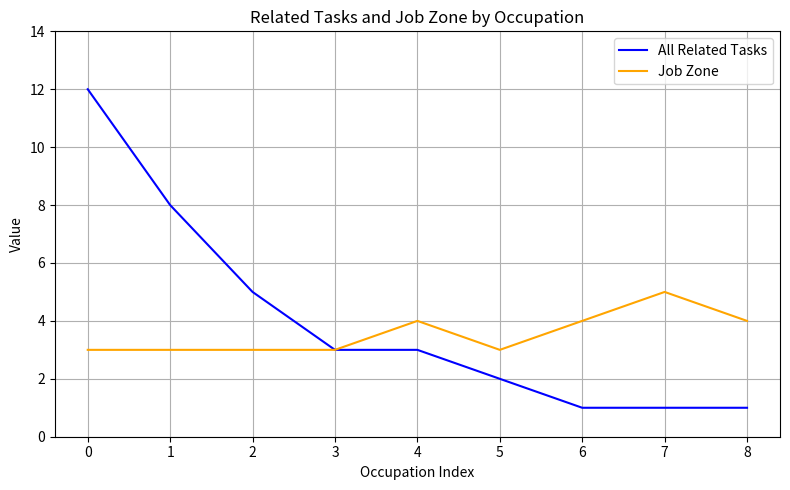

What is the total value across all series at 6?

5